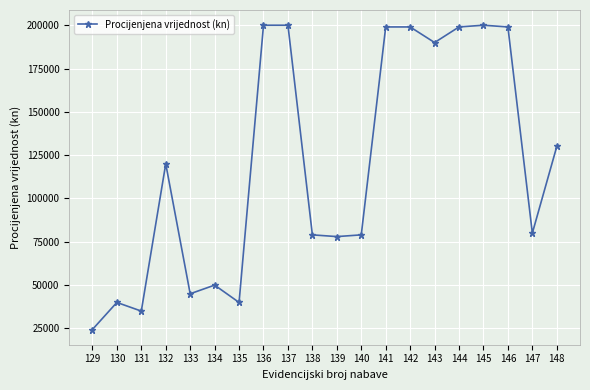

What is the greatest value displayed?

199999